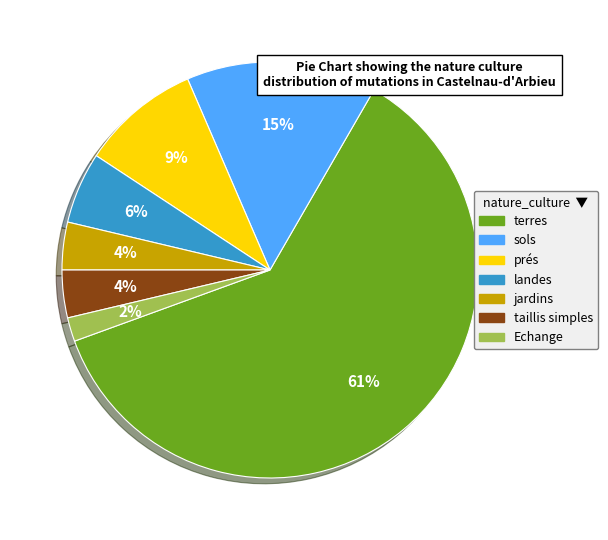

To the nearest percent, what portion does sols represent?

15%